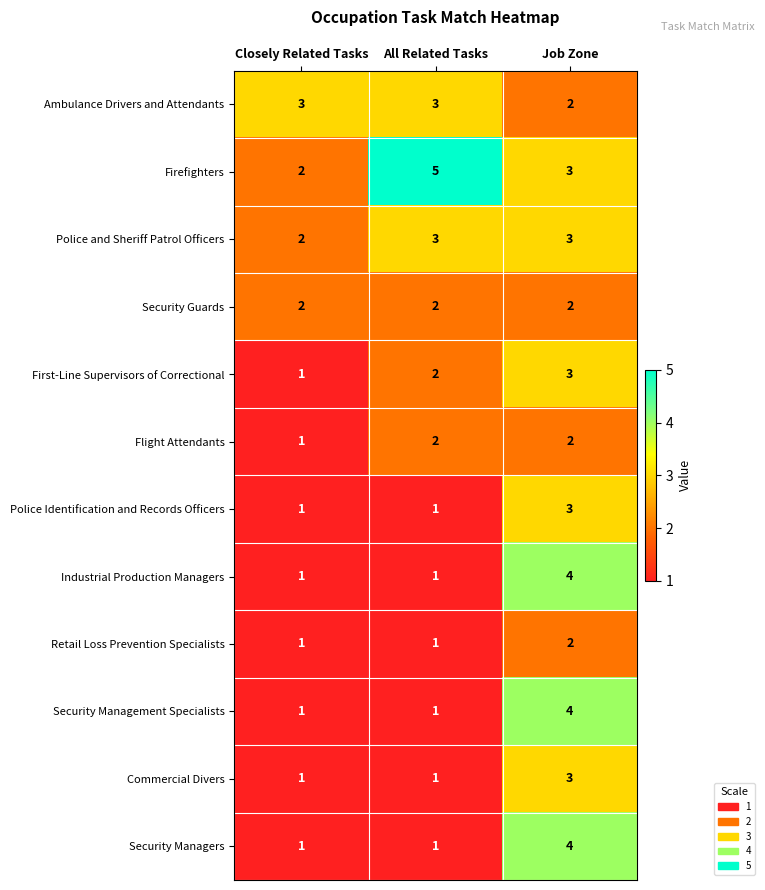

Between Closely Related Tasks and All Related Tasks, which series saw the biggest shift?

Firefighters